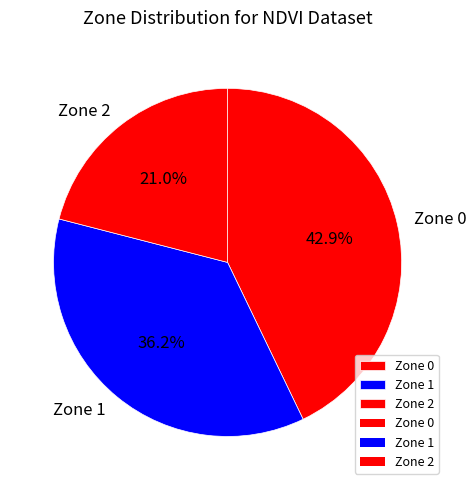

The Zone 0 slice represents 43% of the pie. True or false?

True